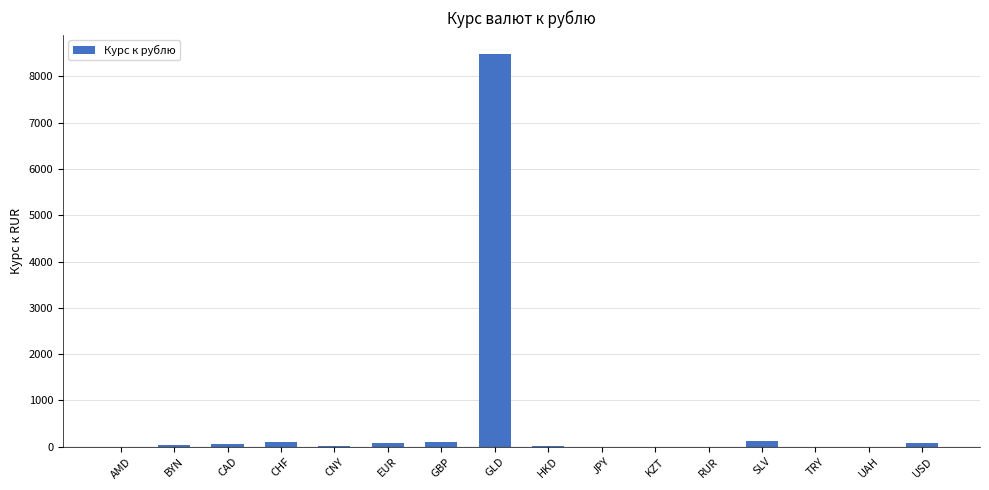

How many series are shown in this chart?

1